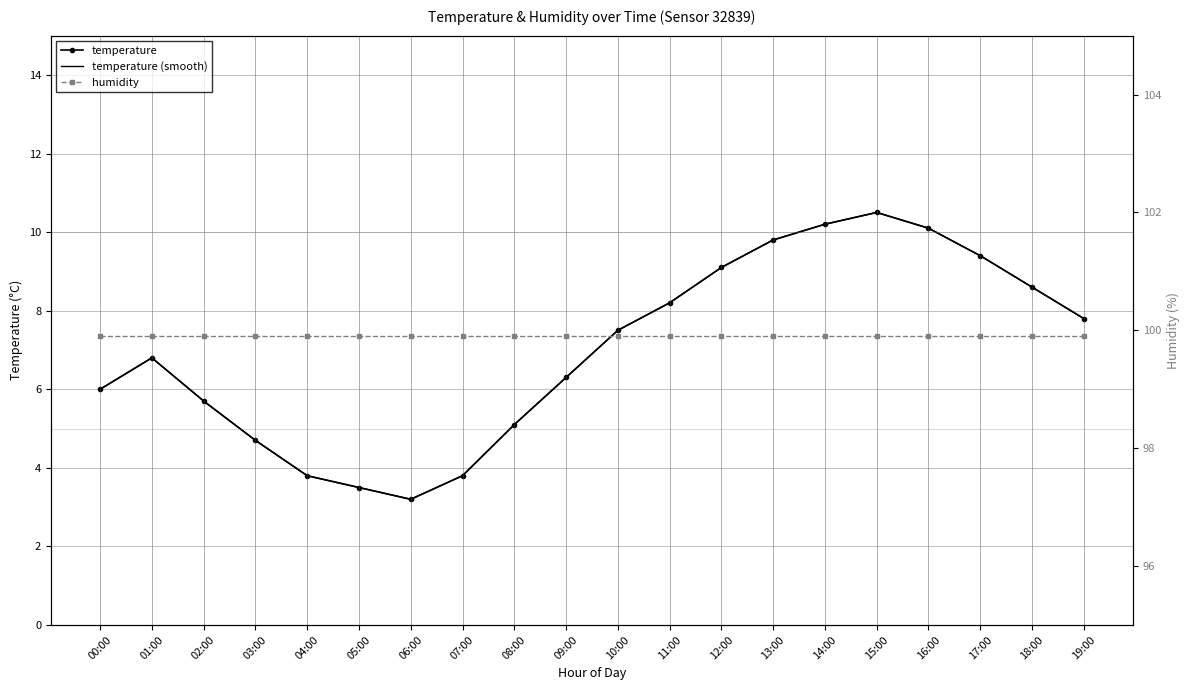

Reading left to right, transcribe all the data shown in this chart.

00:00=6.0	01:00=6.8	02:00=5.7	03:00=4.7	04:00=3.8	05:00=3.5	06:00=3.2	07:00=3.8	08:00=5.1	09:00=6.3	10:00=7.5	11:00=8.2	12:00=9.1	13:00=9.8	14:00=10.2	15:00=10.5	16:00=10.1	17:00=9.4	18:00=8.6	19:00=7.8